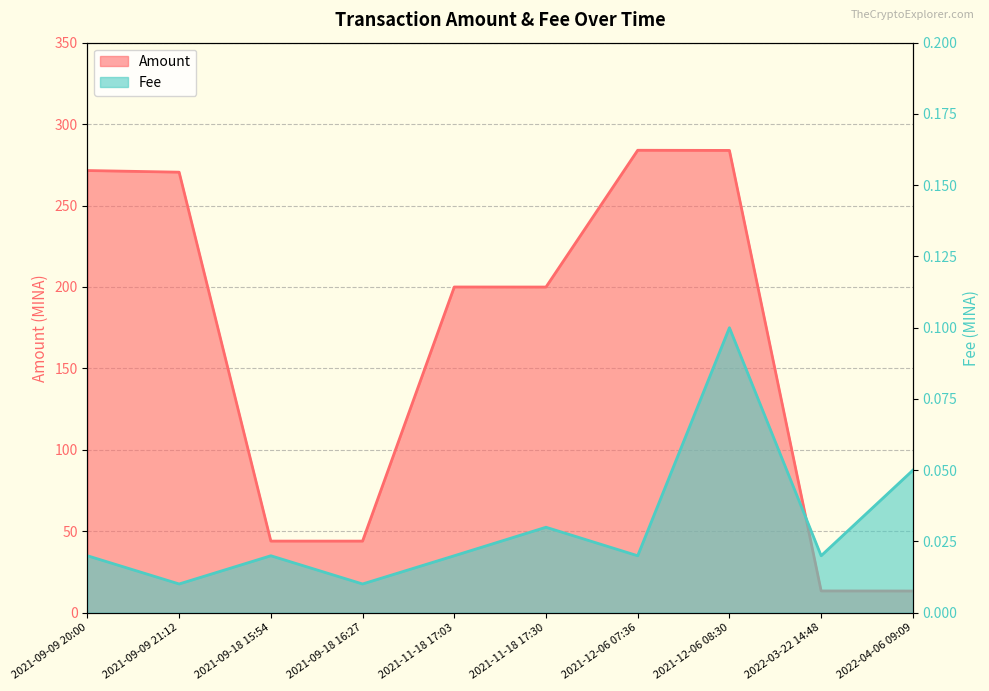

What are all the series names shown in the legend?

Amount, Fee